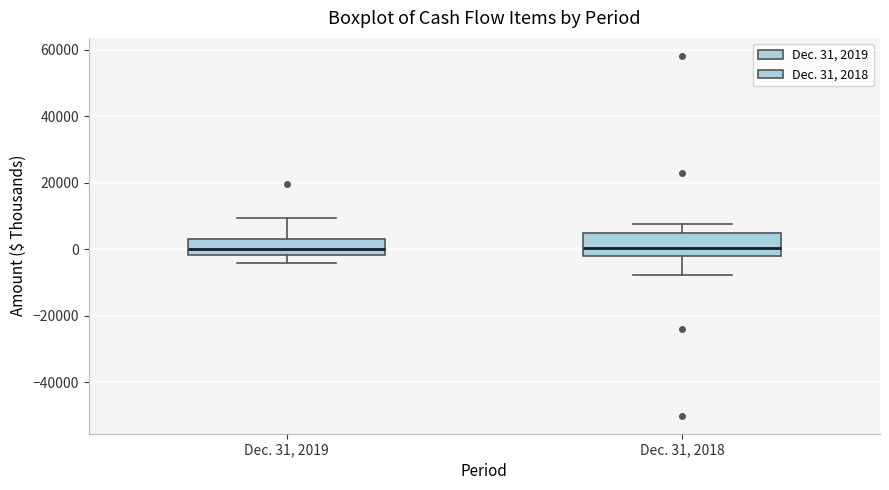

Reading left to right, transcribe this box plot: for each box, give where its median line is, the range the box spans, and where its two whiskers end, as read against the y-axis. The values are not printed on the chart, so give them approximately, as read against the axis.

Dec. 31, 2019: median 0, box -2000 to 4000, whiskers -4000 to 10000
Dec. 31, 2018: median 0, box -2000 to 4000, whiskers -8000 to 8000